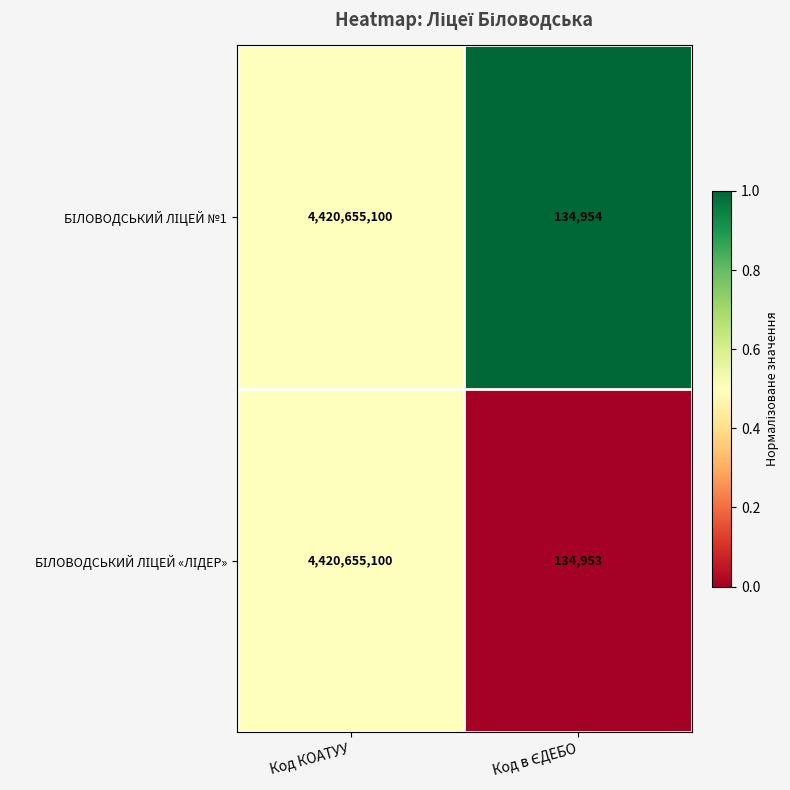

What is the total value across all series at Код КОАТУУ?

8841310200